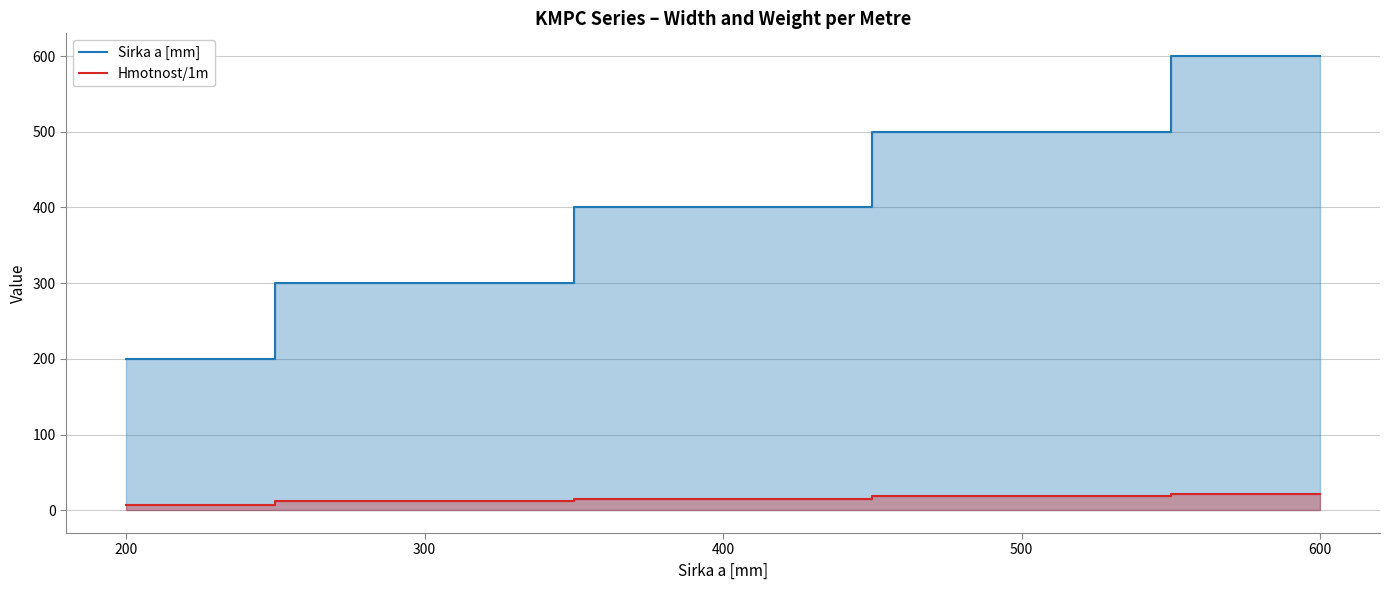

Between 300 and 600, which series saw the biggest shift?

Sirka a [mm]